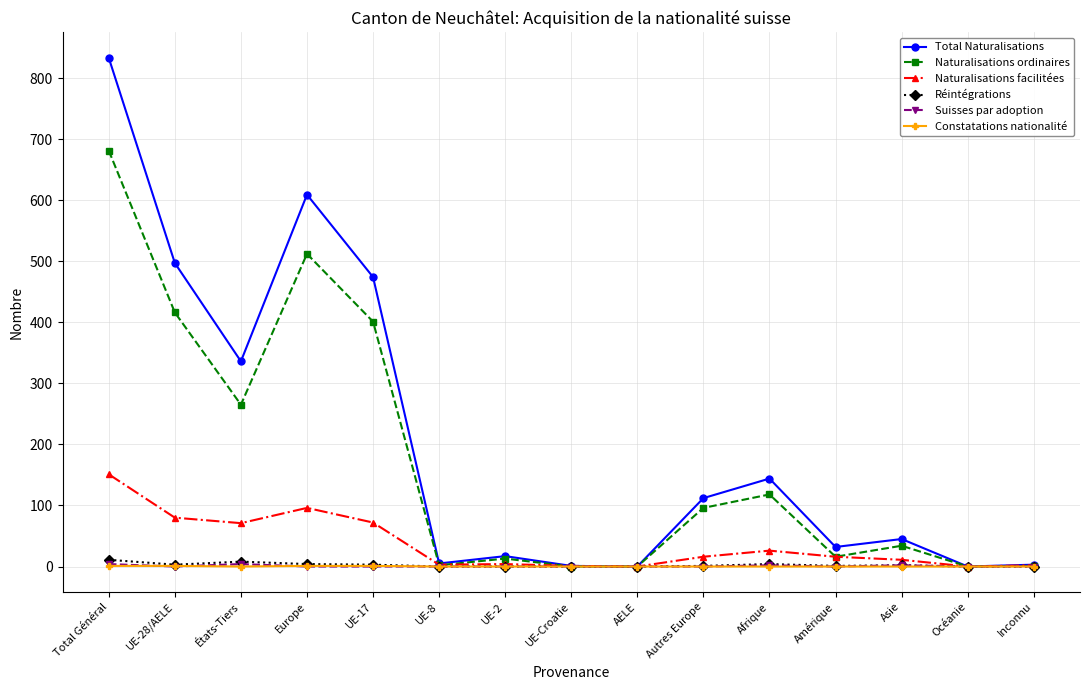

What is the label of the 8th point from the left?

UE-Croatie